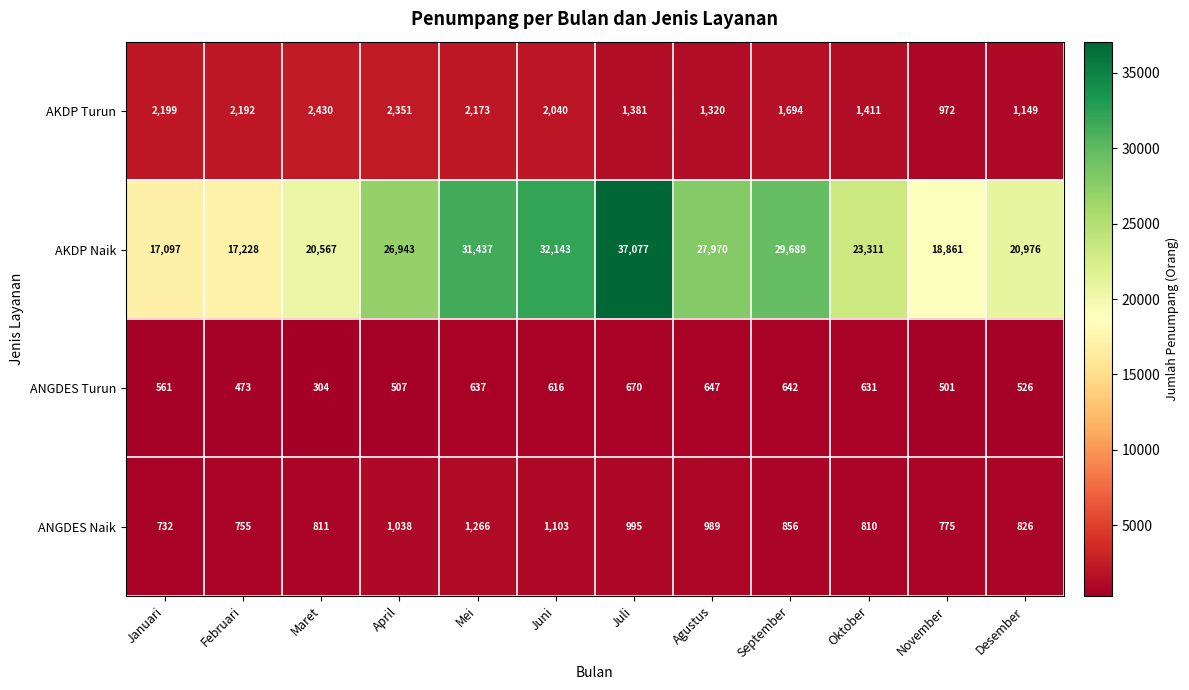

Rank the series by their maximum value, from lowest to highest.

ANGDES Turun, ANGDES Naik, AKDP Turun, AKDP Naik